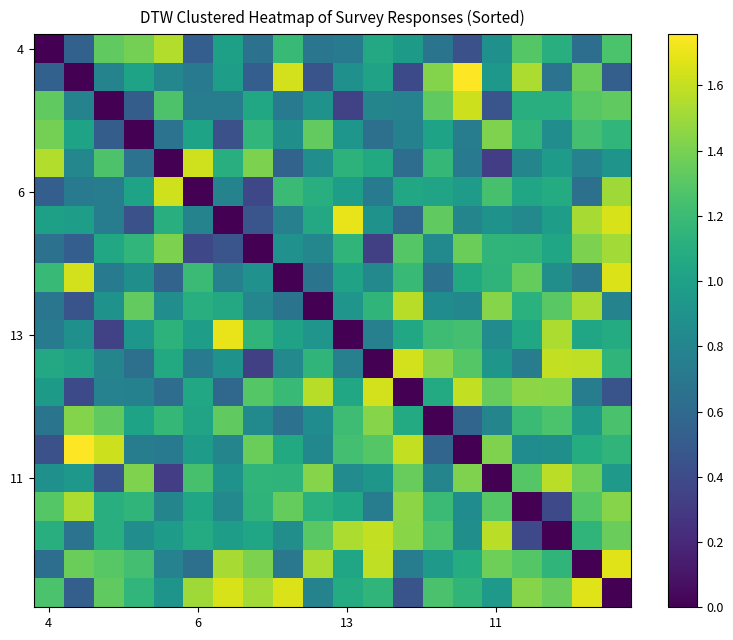

At how many categories does at least one series exceed 0?

20